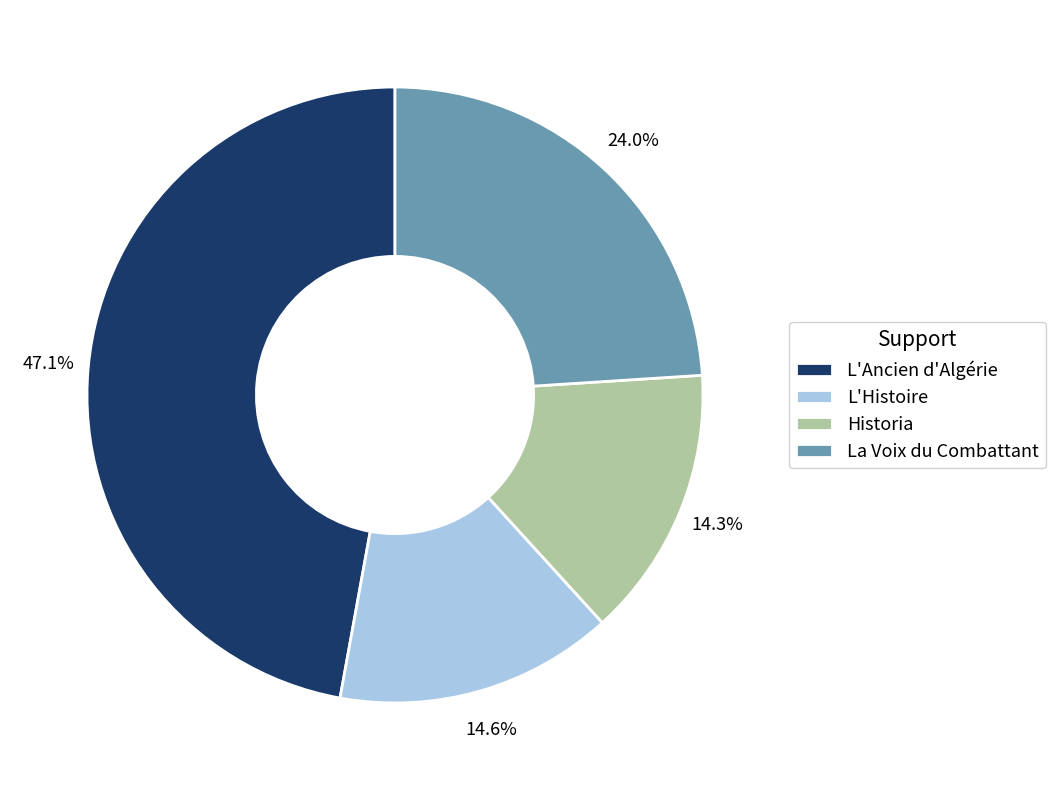

The L'Histoire slice represents 15% of the pie. True or false?

True